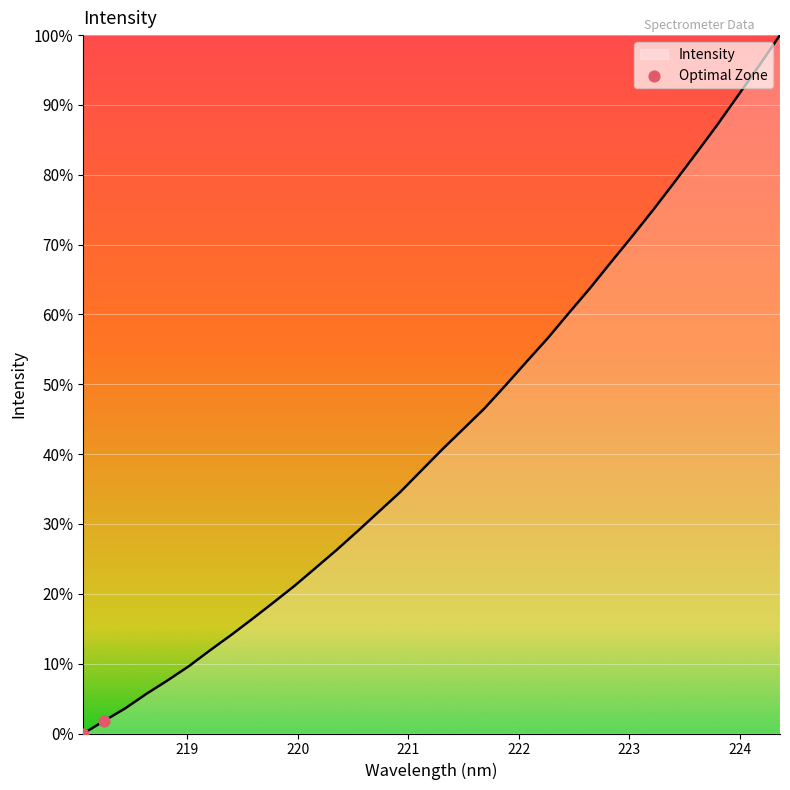

What is the maximum value shown in the chart?

100.0